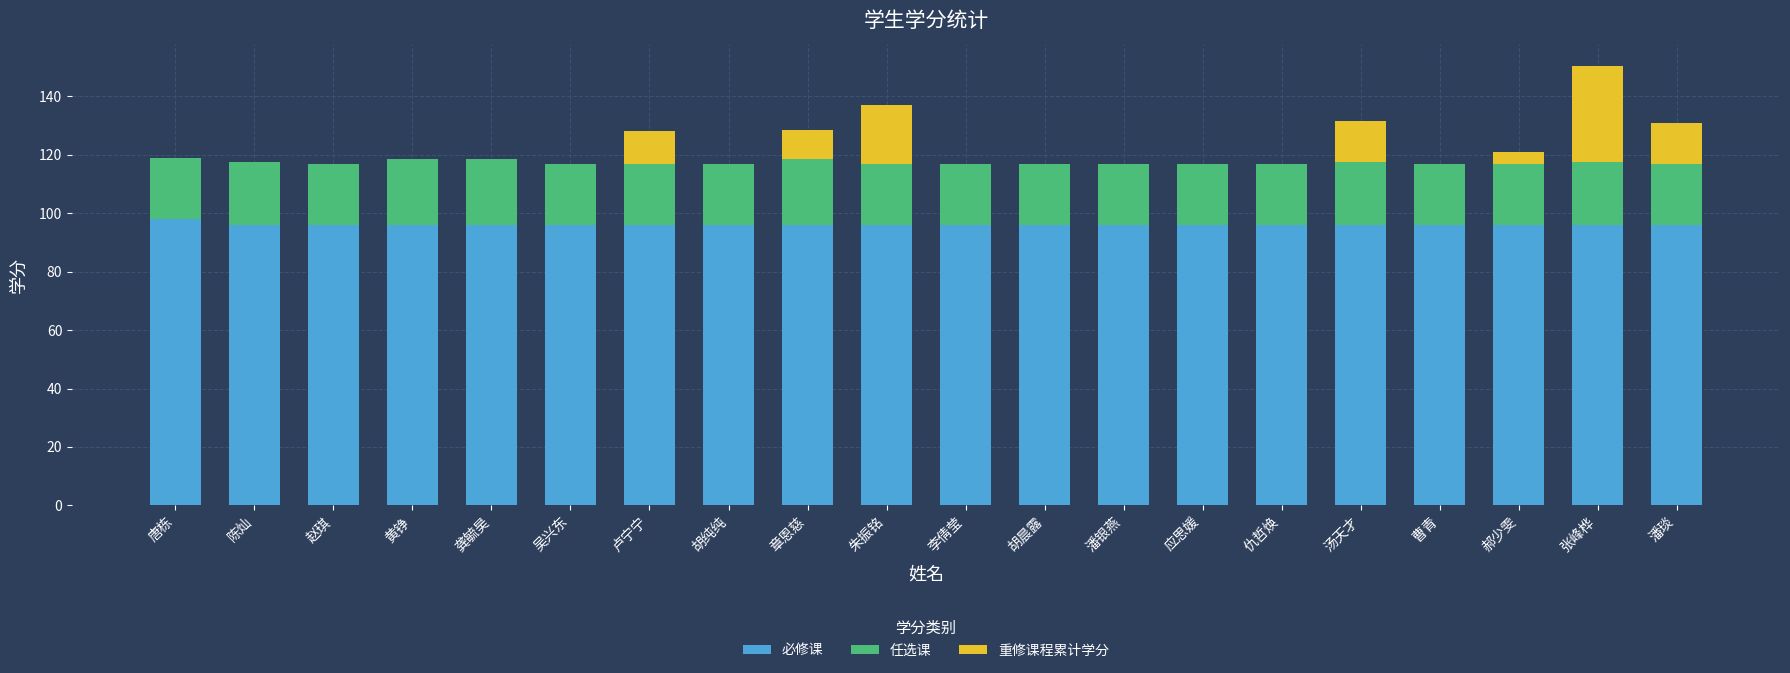

At which category is the sum across all series the highest?

张峰桦